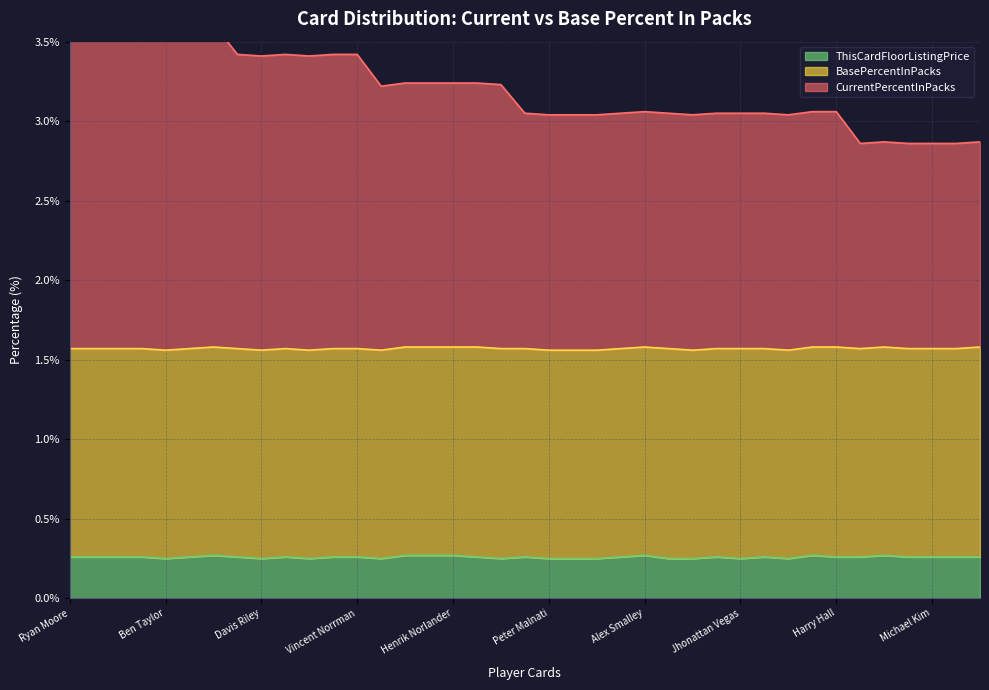

Is it true that ThisCardFloorListingPrice equals 0.4 at Ryan Moore?

False